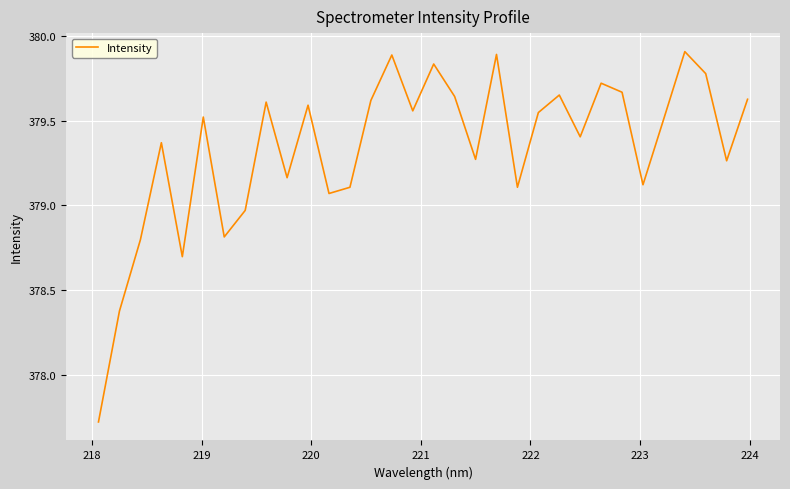

What is the smallest value displayed?

377.7